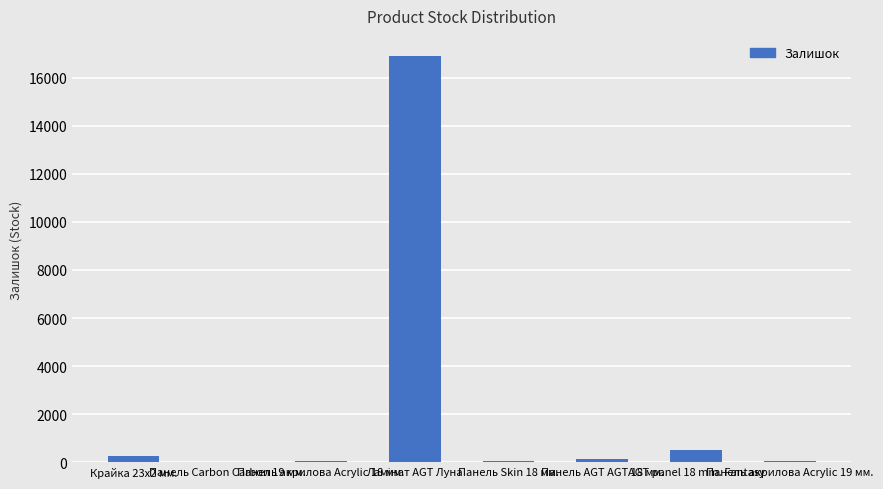

What is the greatest value displayed?

16889